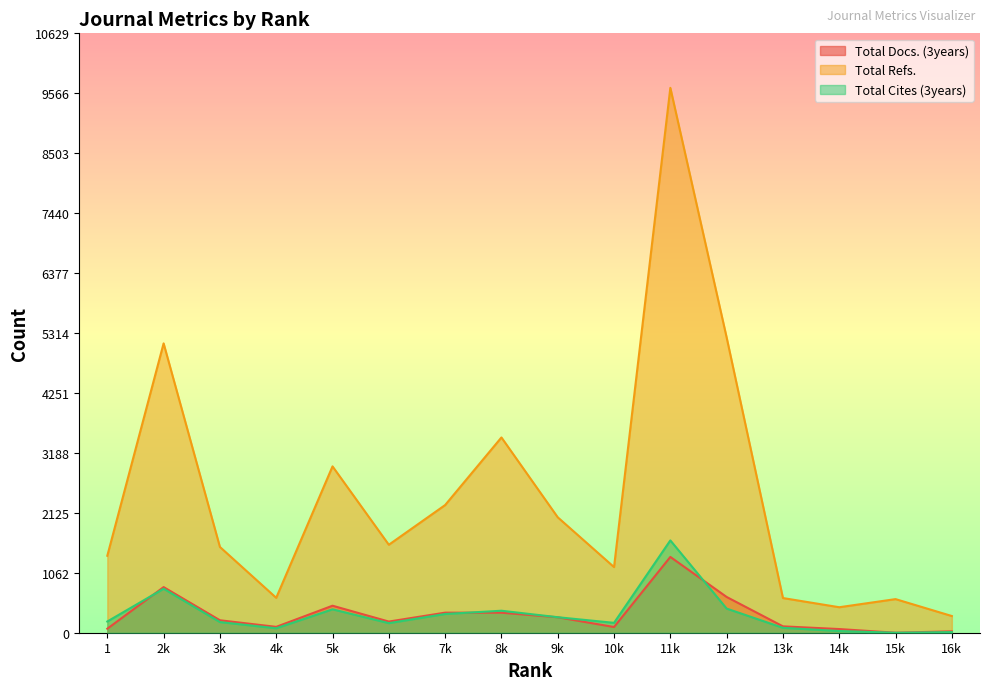

At which label does Total Refs. reach its peak?

11k